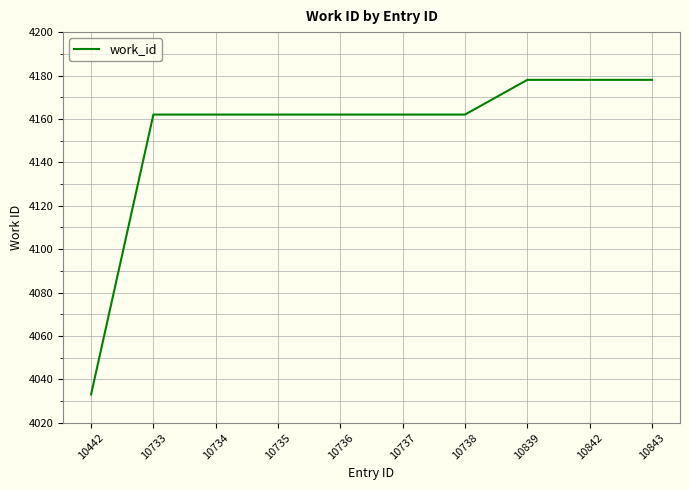

What is the sum of all values?

41539